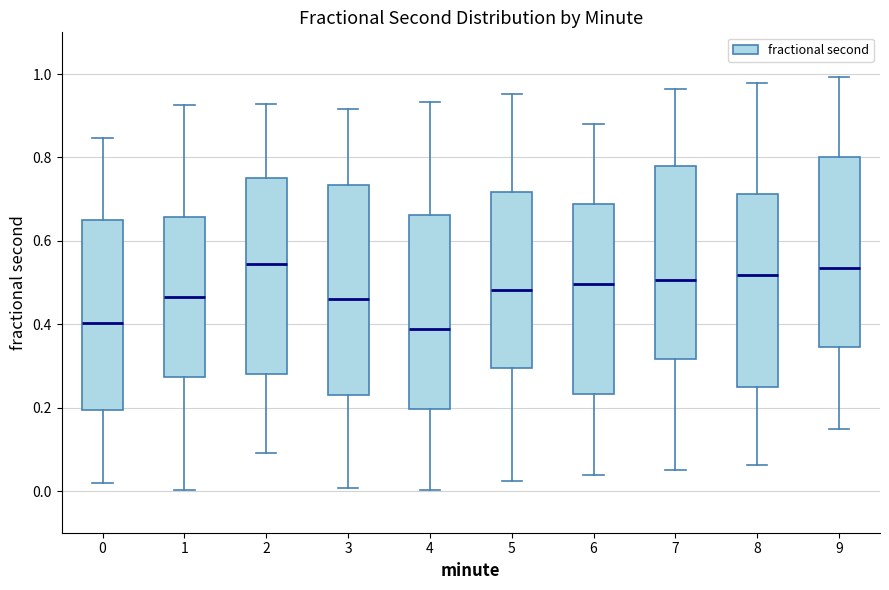

Which box is the tallest, from its lower edge to its upper edge?

3